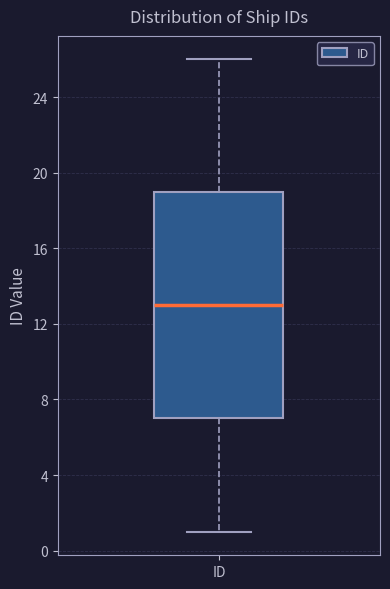

Where is the upper edge of the box for ID on the y-axis? The values are not printed on the chart, so give them approximately, as read against the axis.

19